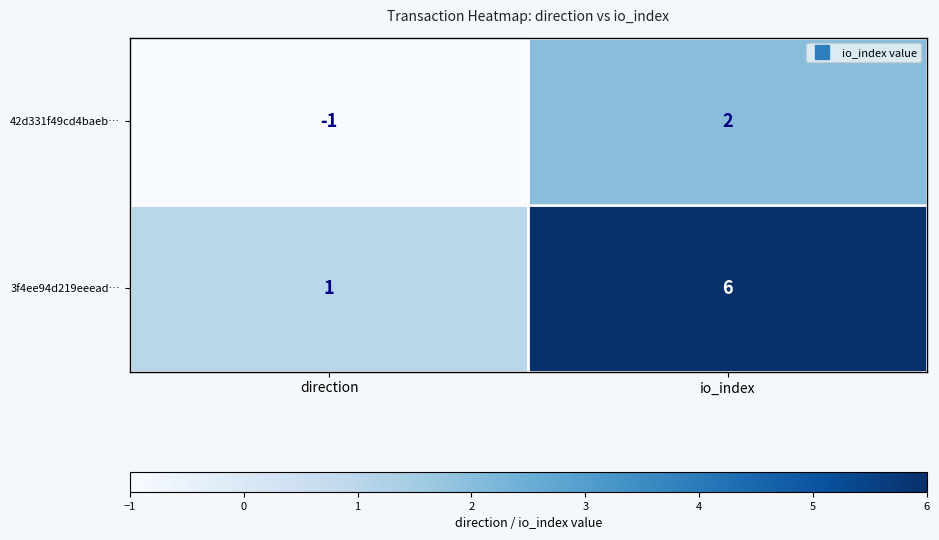

At which category does the chart reach its peak across all series?

io_index